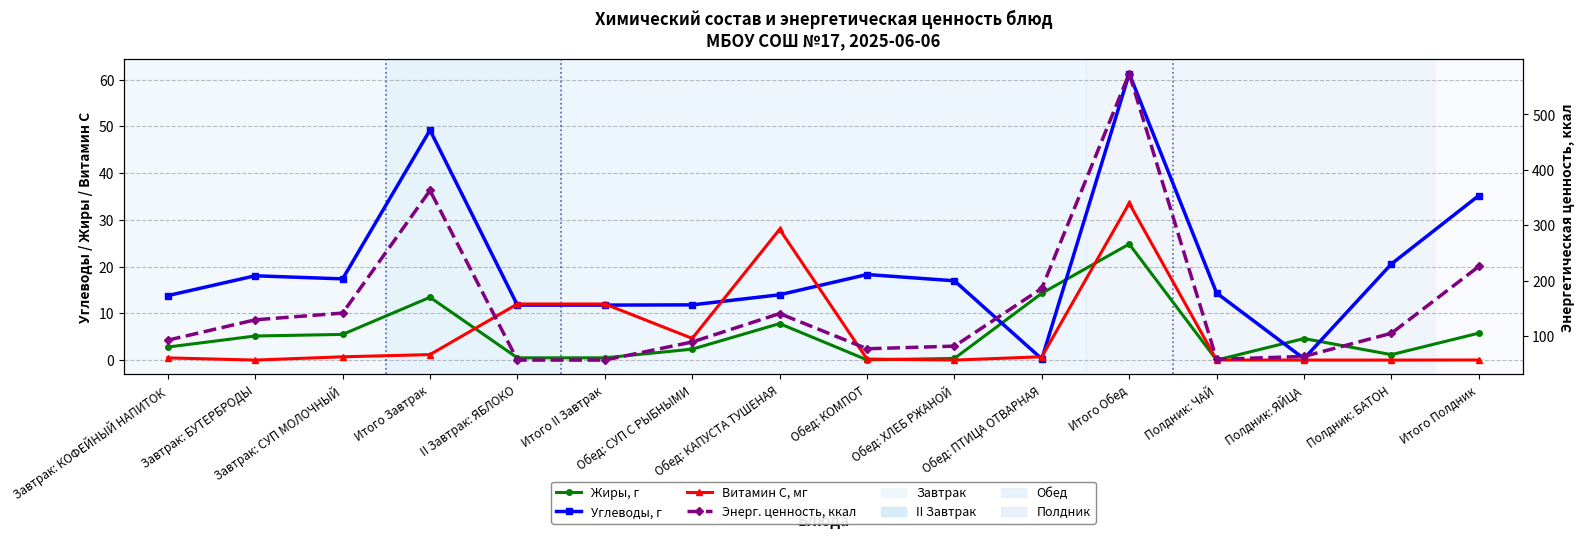

Count the number of categories in the chart.

16